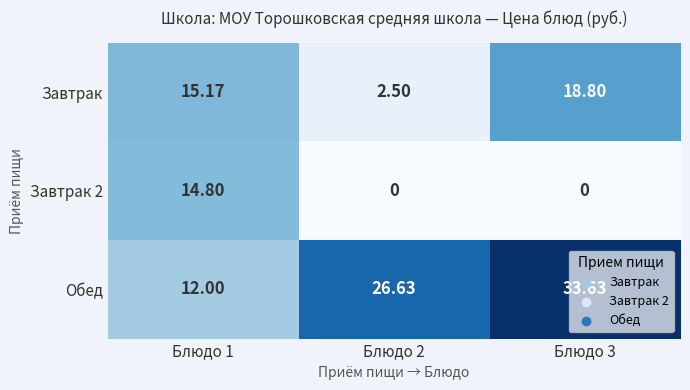

Is the value of Завтрак 2 at Блюдо 1 greater than the value of Завтрак at Блюдо 3?

No